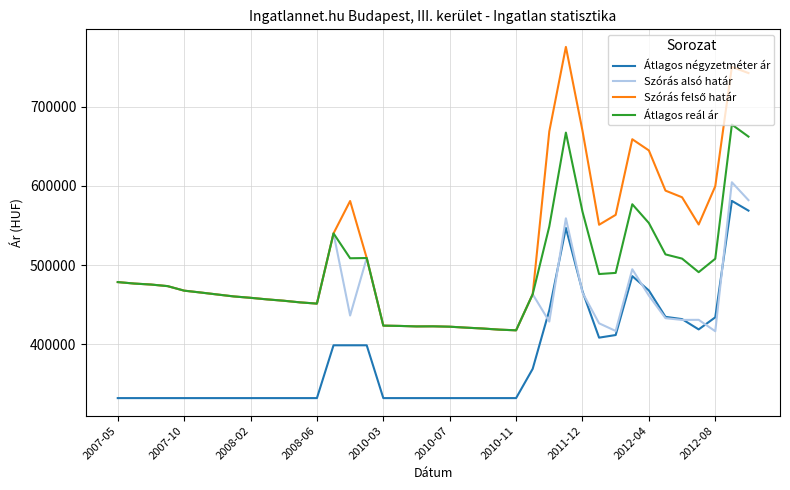

What is the maximum value shown in the chart?

775653